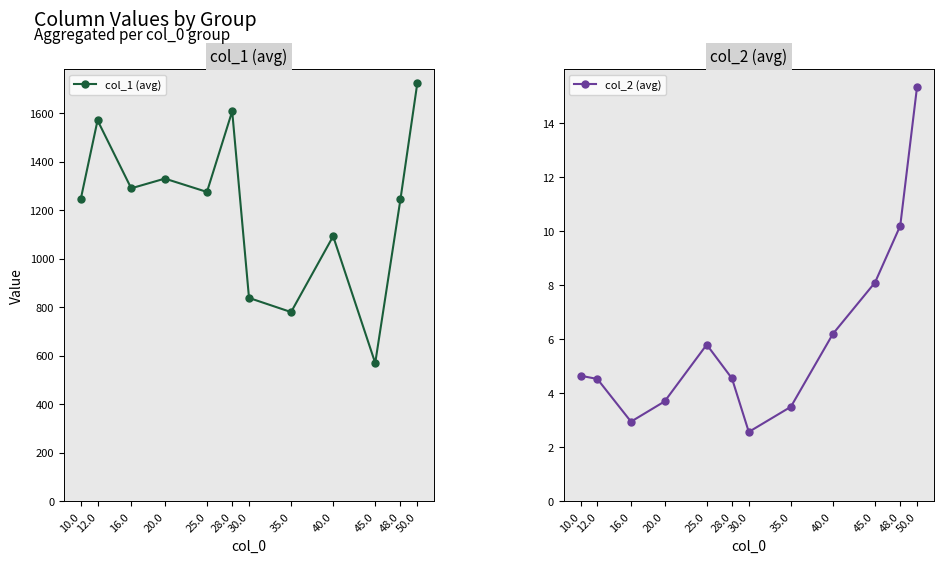

True or false: col_2 (avg) and col_1 (avg) intersect in this chart.

False